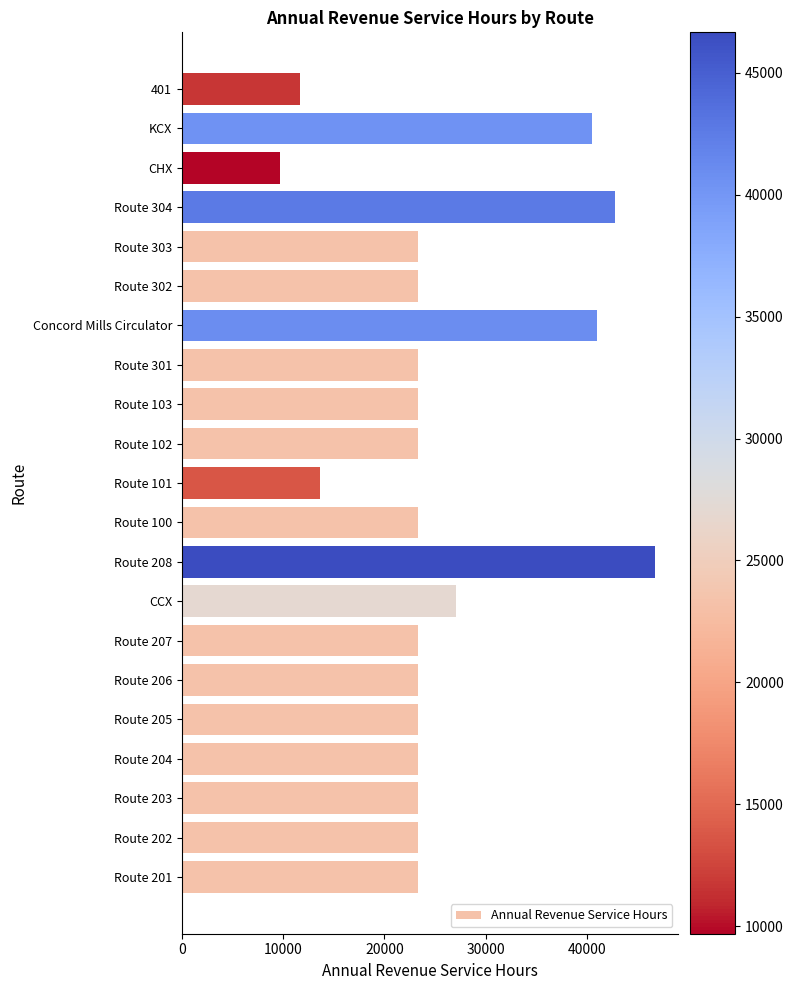

Are the bars grouped side by side (vs. stacked)?

No